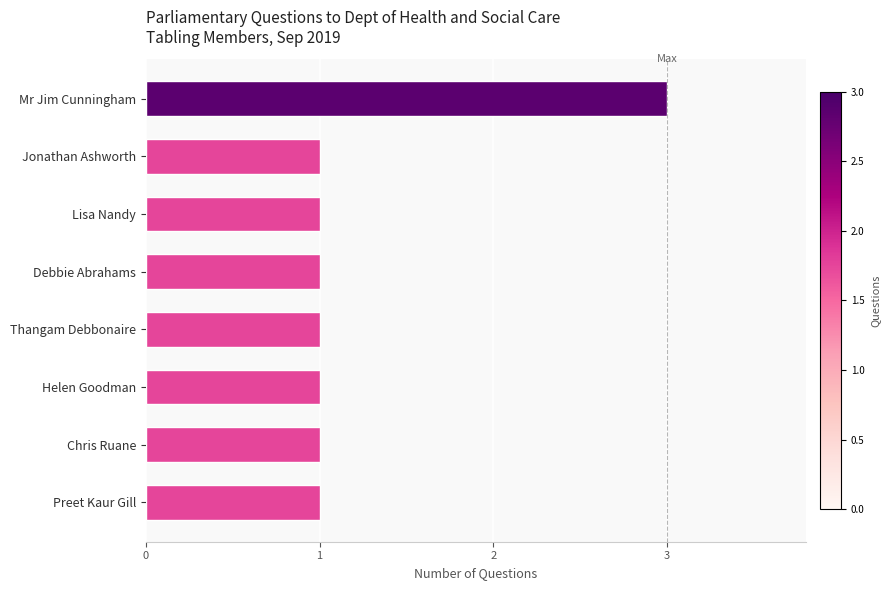

Count the number of categories in the chart.

8